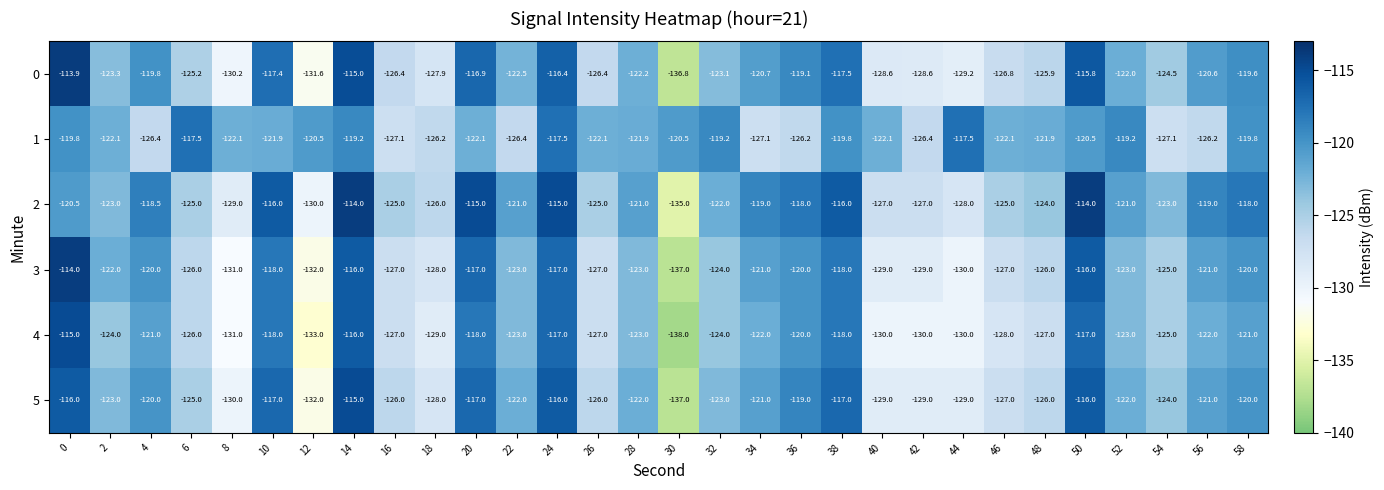

What is the difference between the 3 values at 44 and 58?

10.0